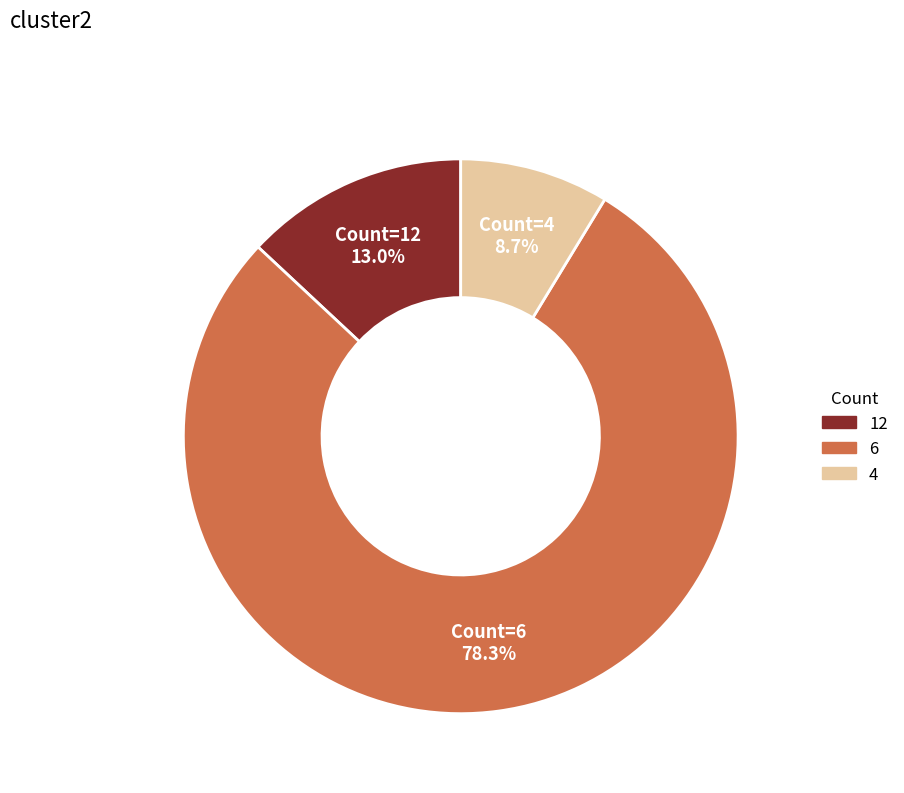

How many slices are in this pie chart?

3